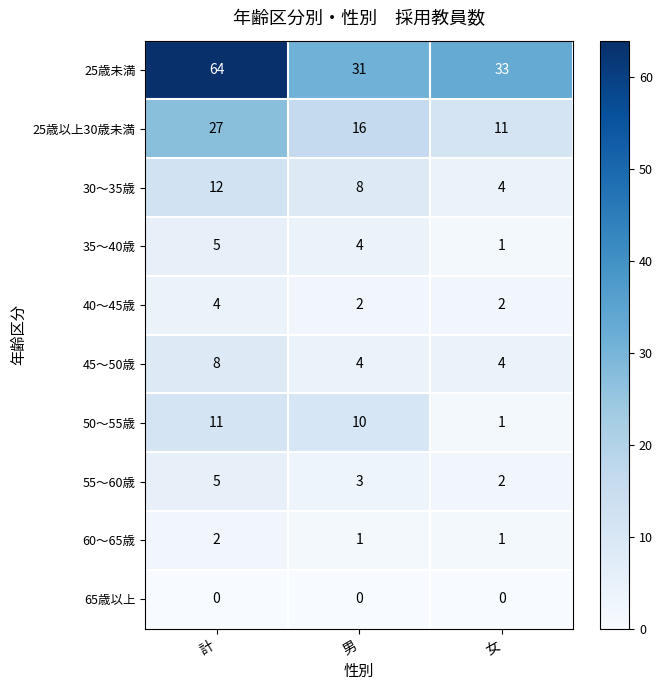

Reading right to left, list all the values displayed in this chart.

25歳未満: 33	31	64
25歳以上30歳未満: 11	16	27
30〜35歳: 4	8	12
35〜40歳: 1	4	5
40〜45歳: 2	2	4
45〜50歳: 4	4	8
50〜55歳: 1	10	11
55〜60歳: 2	3	5
60〜65歳: 1	1	2
65歳以上: 0	0	0